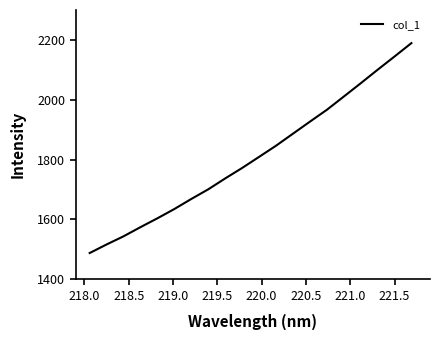

What is the minimum value shown in the chart?

1487.6